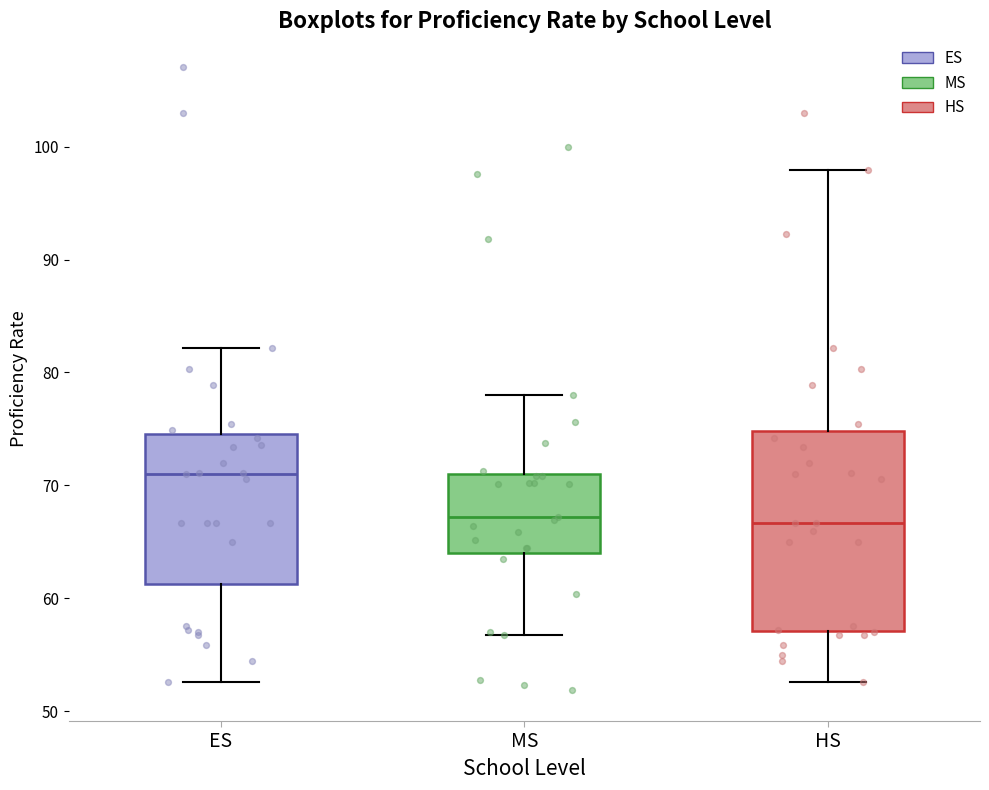

Which box is the tallest, from its lower edge to its upper edge?

HS